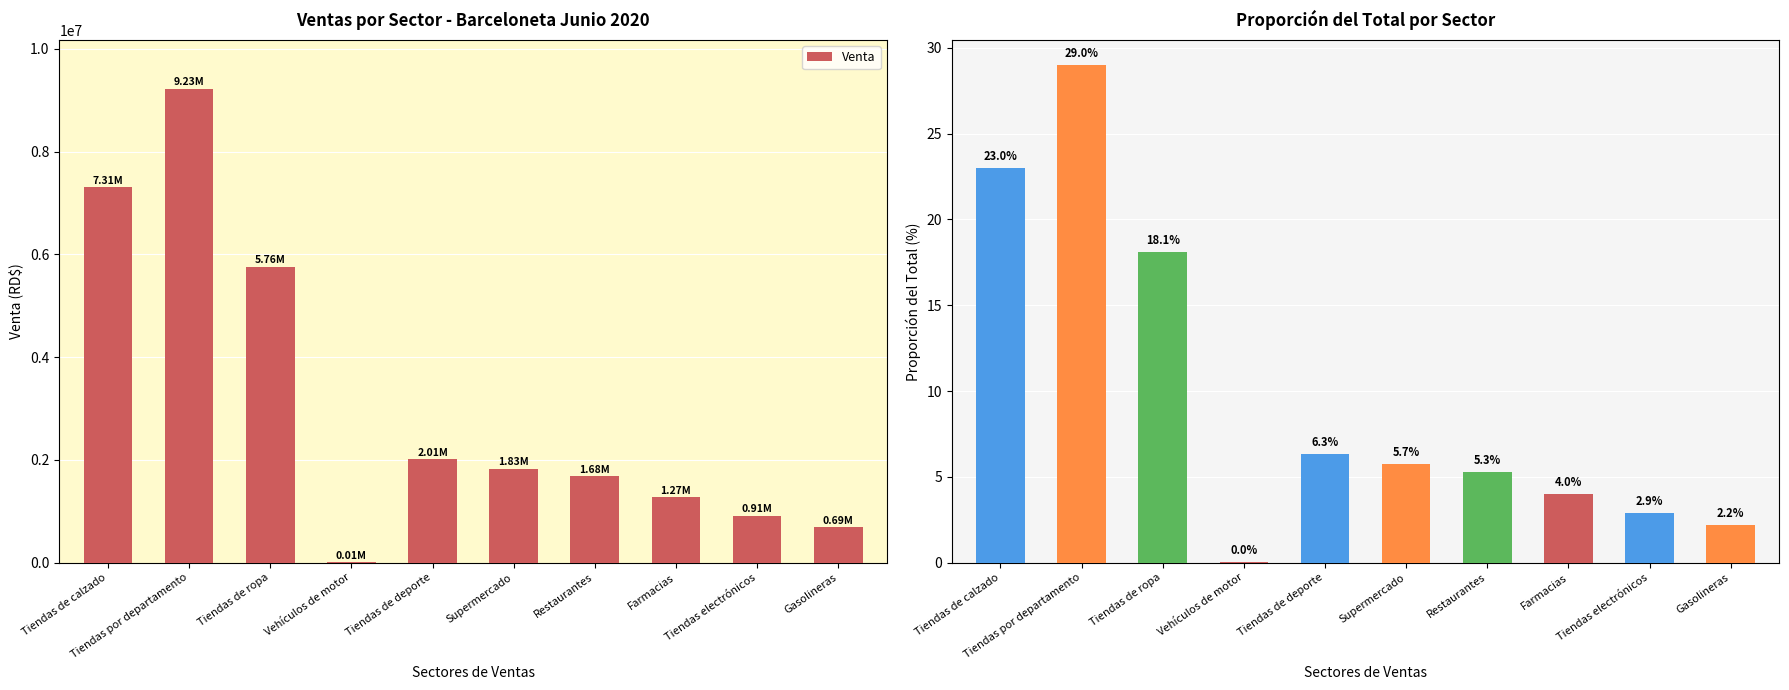

Does the chart contain stacked bars?

No